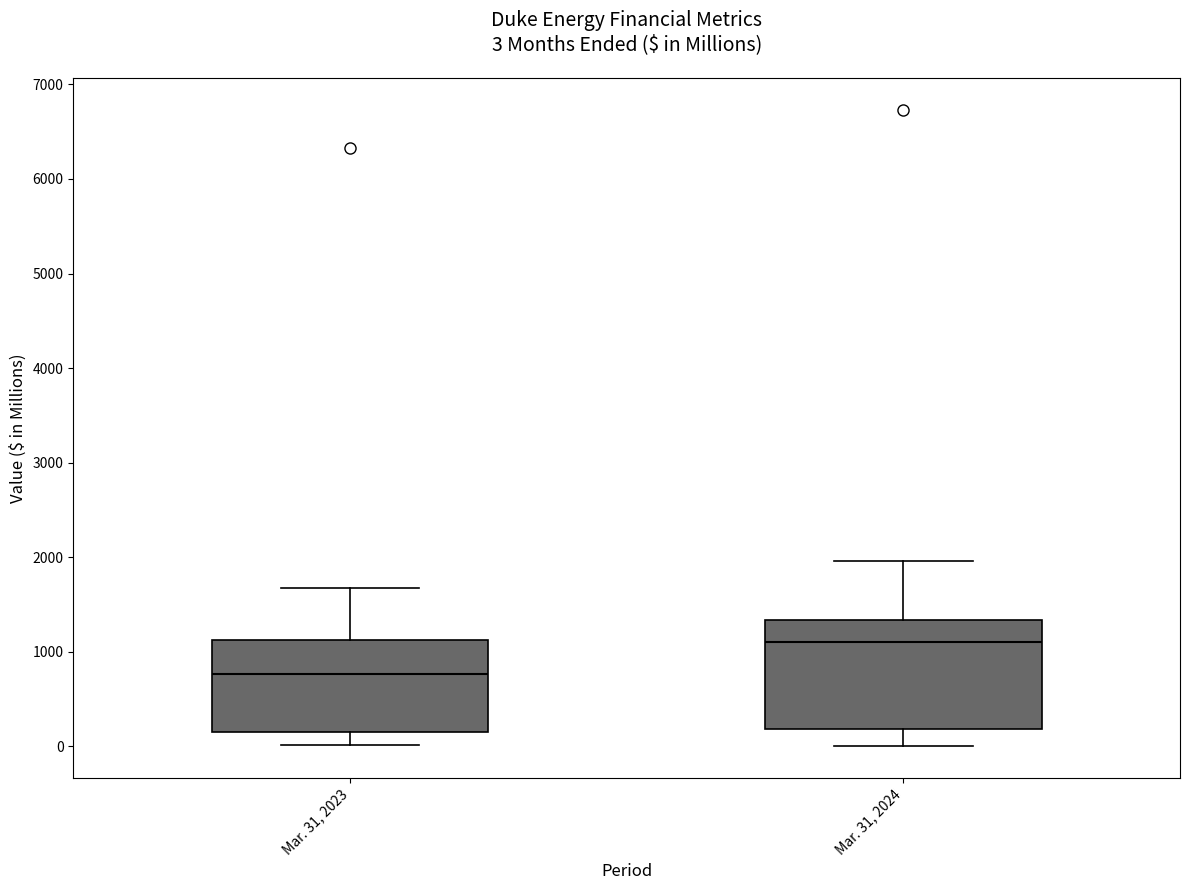

Comparing the boxes themselves (not the whiskers), which one is the tallest?

Mar. 31, 2024